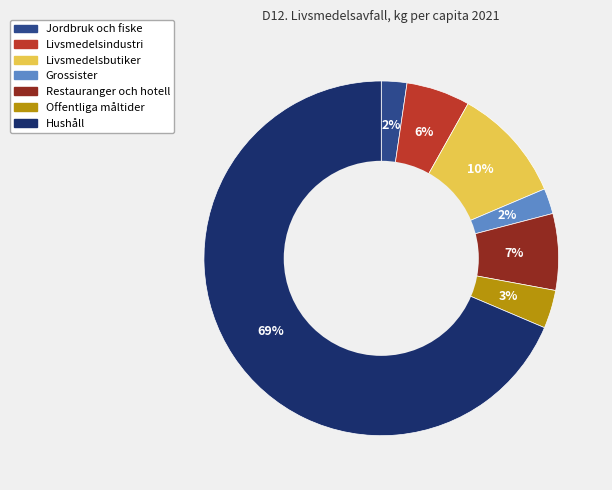

True or false: Jordbruk och fiske accounts for 8% of the total.

False